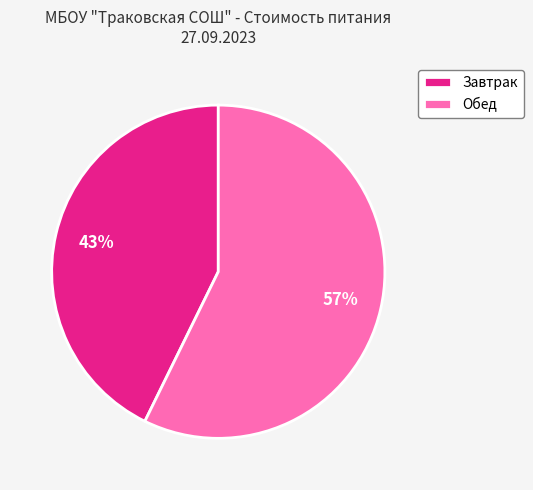

To the nearest percent, what is the average slice percentage?

50%